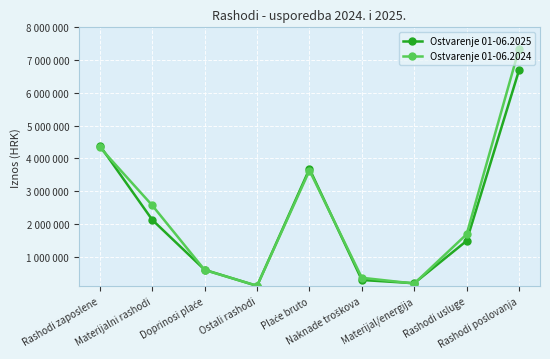

Does the chart have visible grid lines?

Yes